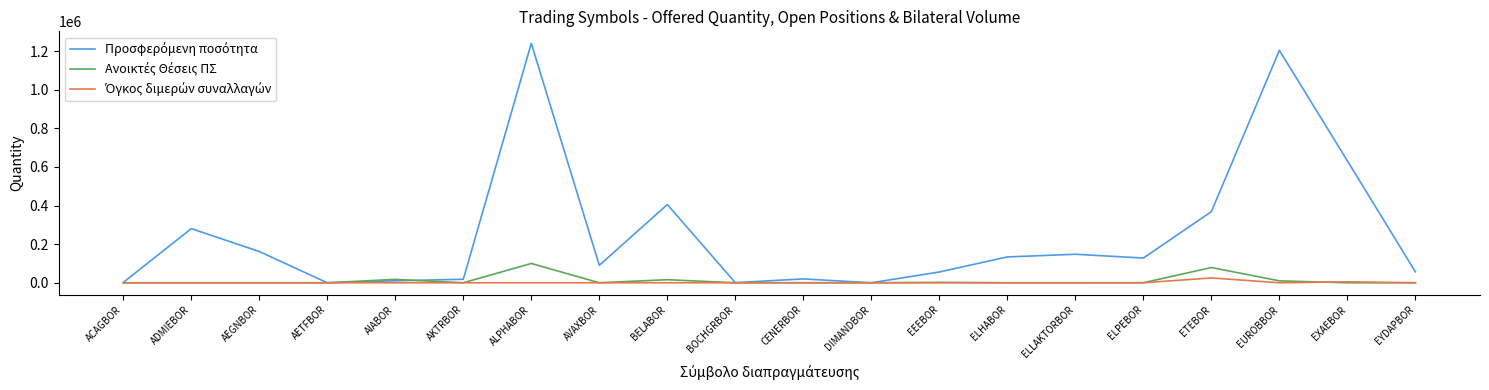

At which category is the sum across all series the highest?

ALPHABOR